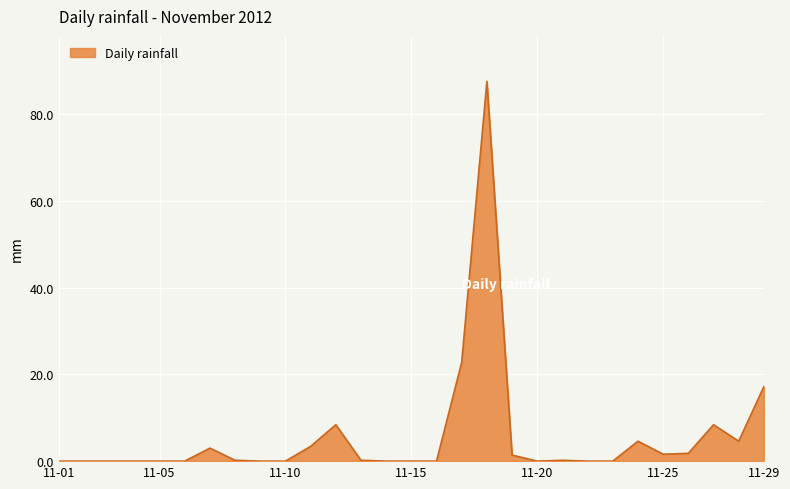

How many lines are shown in the chart?

1